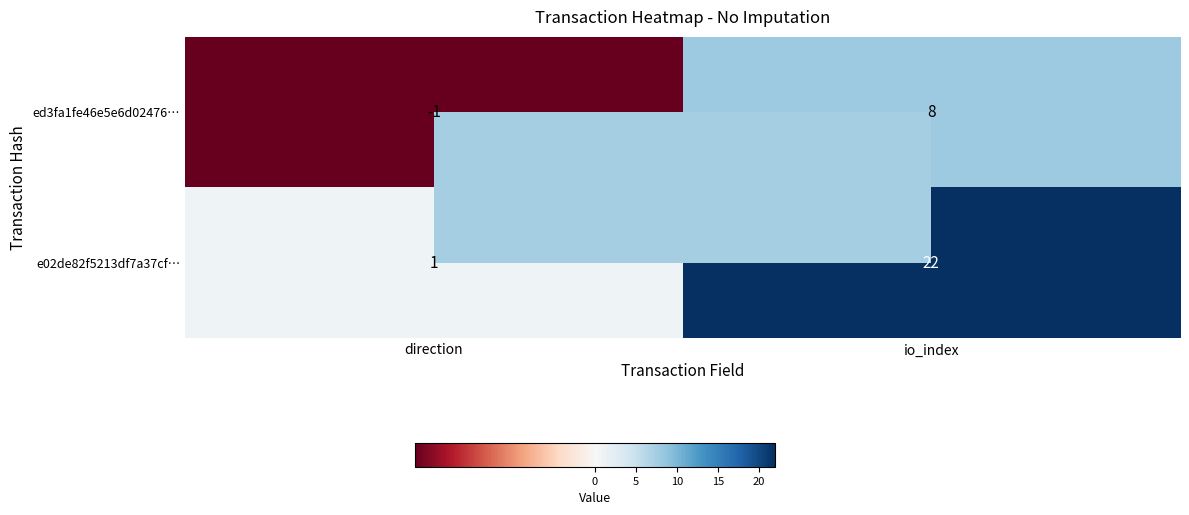

What is the greatest value displayed?

22